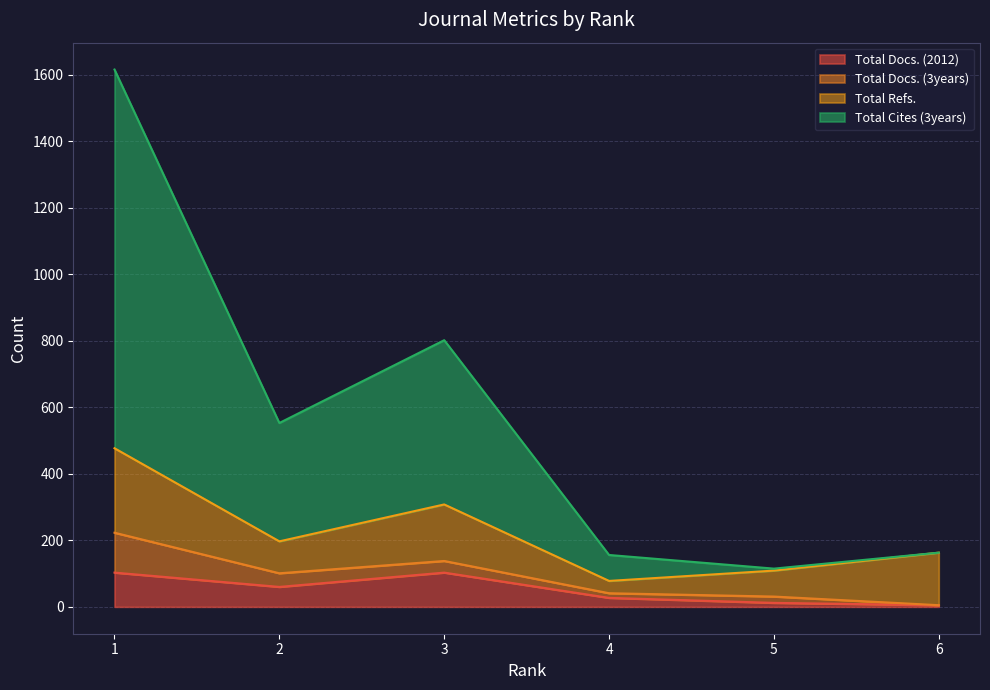

How many lines are shown in the chart?

4